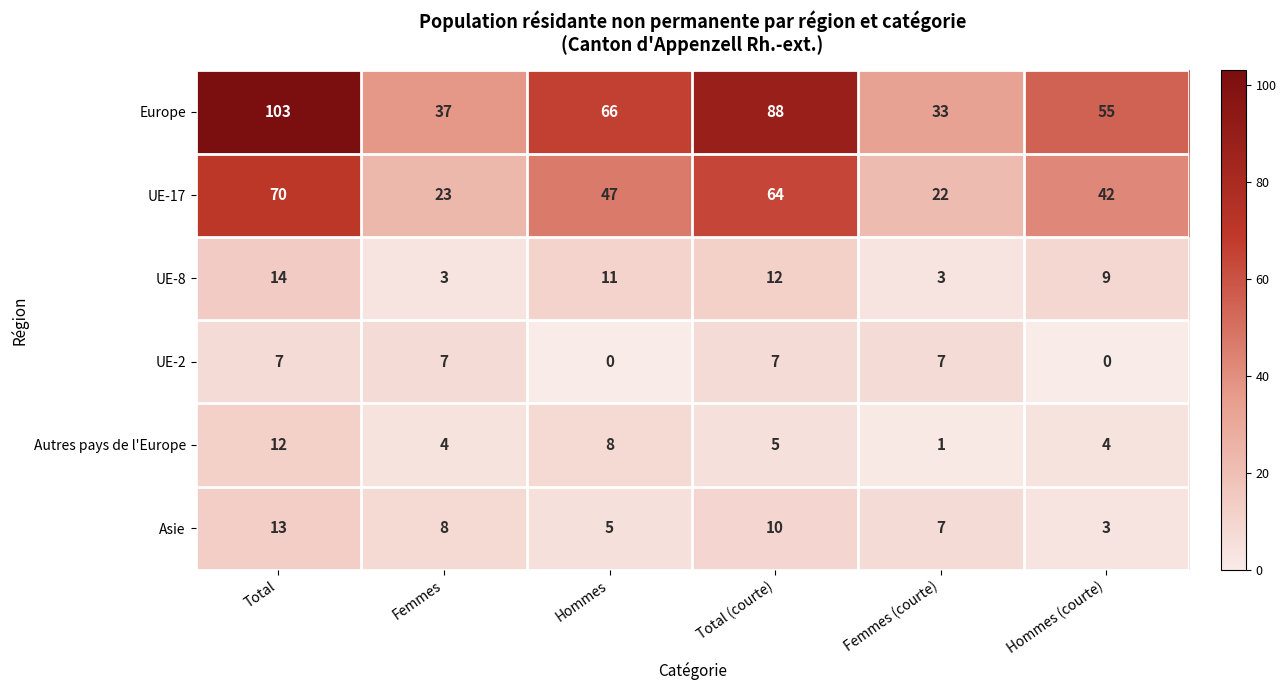

What is the average value of the Europe series?

64